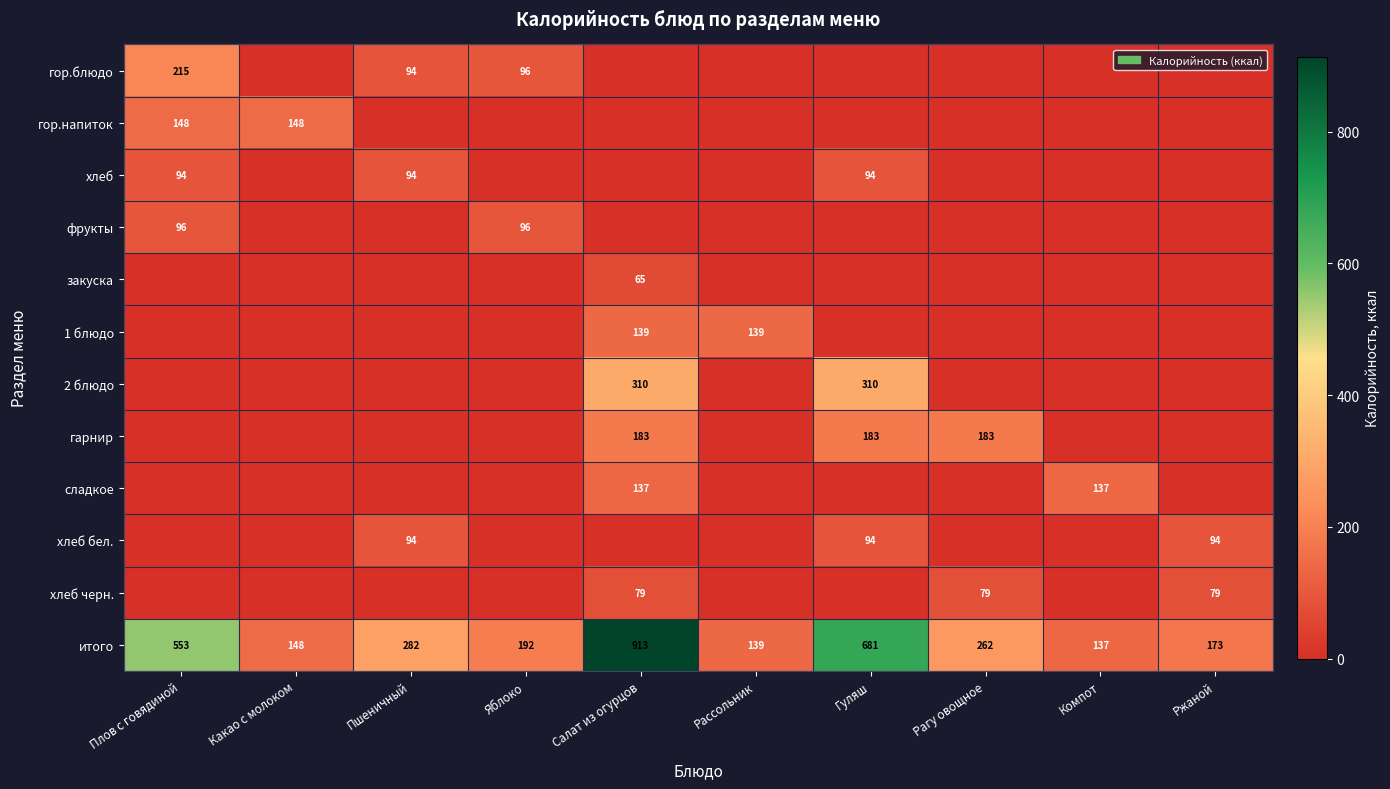

The value of хлеб черн. at Рагу овощное is 79. True or false?

True